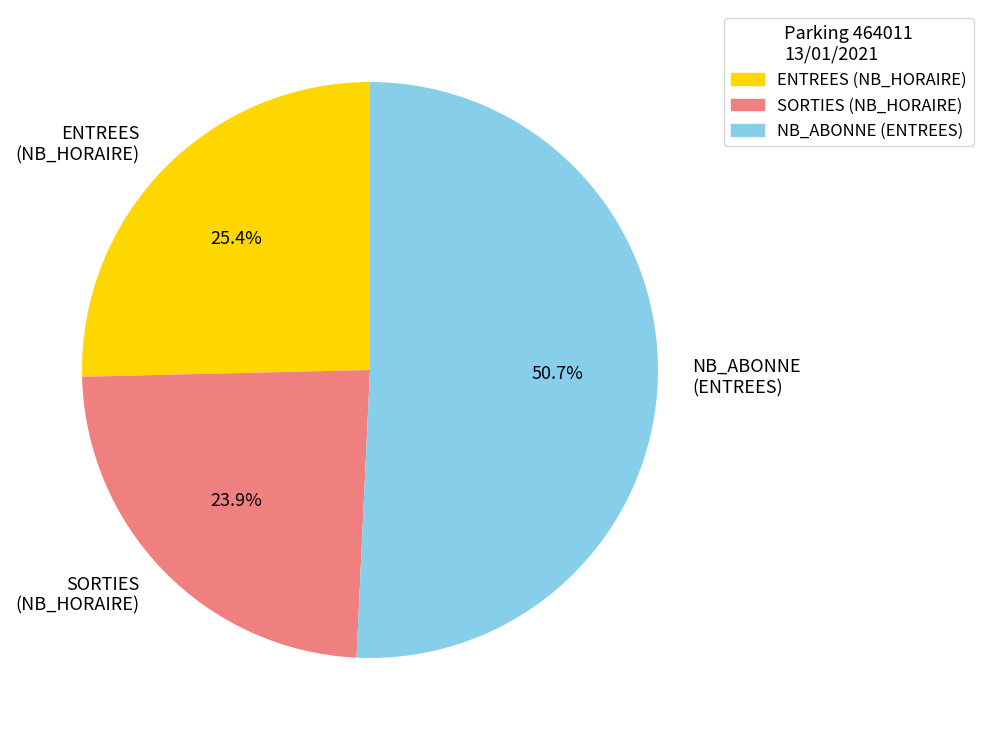

Which slice is the smallest?

SORTIES (NB_HORAIRE)